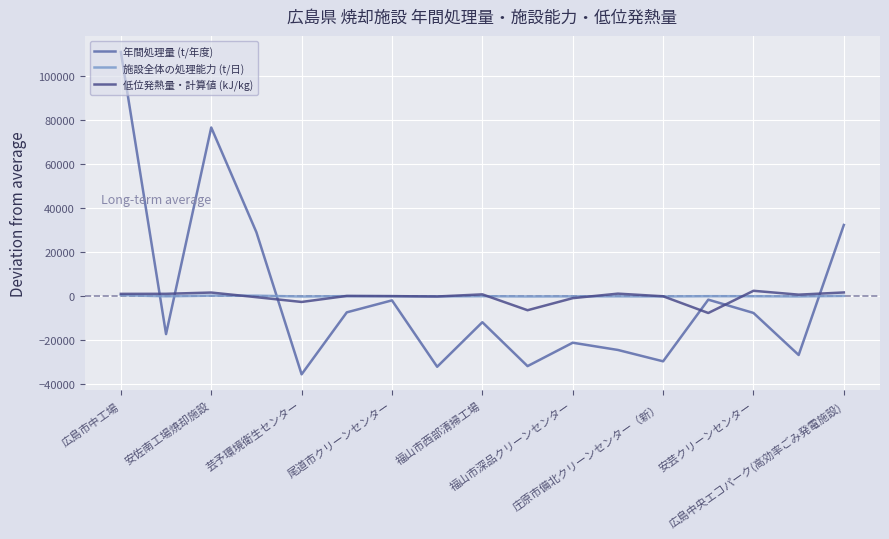

True or false: 低位発熱量・計算値 (kJ/kg) and 年間処理量 (t/年度) intersect in this chart.

True